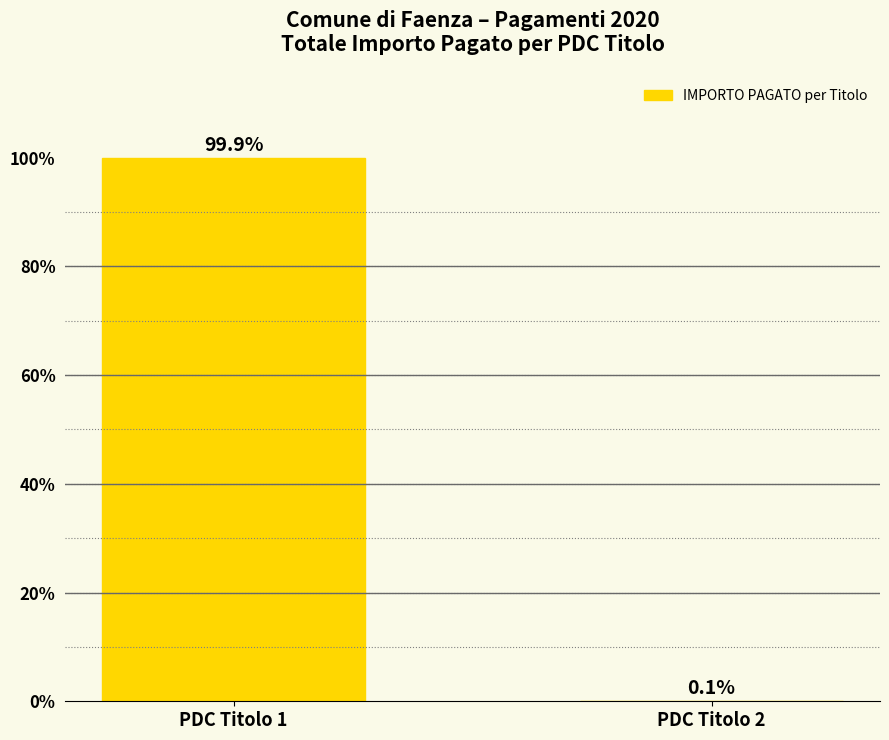

At which label does the data first exceed 99?

PDC Titolo 1